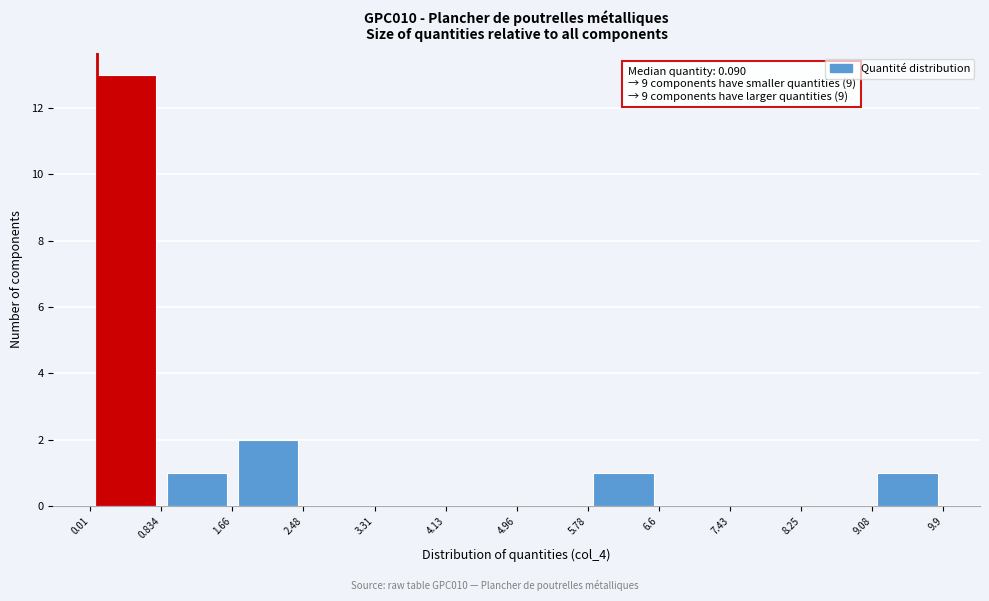

Which range on the x-axis has the tallest bar?

0.01 to 0.834